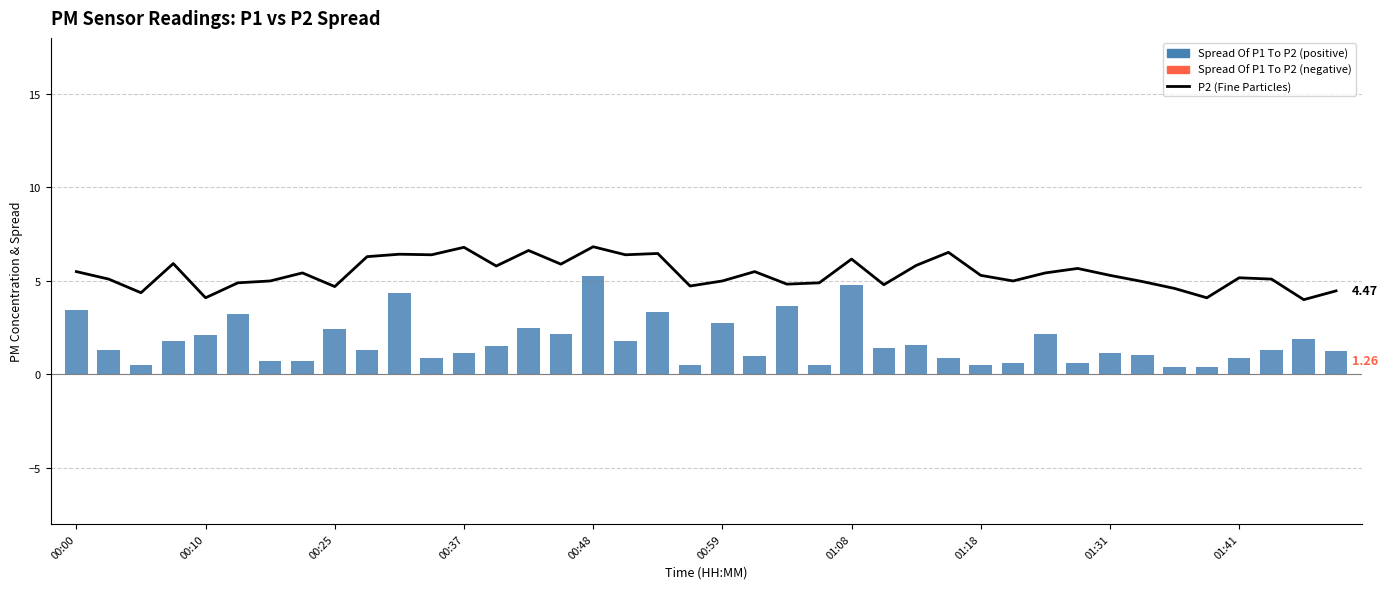

What is the difference between the maximum and minimum values in the P2 (Fine Particles) series?

2.8